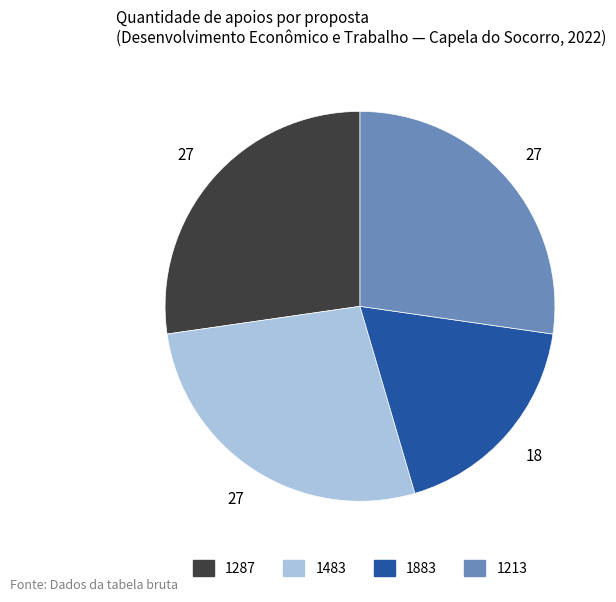

True or false: 1213 accounts for 27% of the total.

True